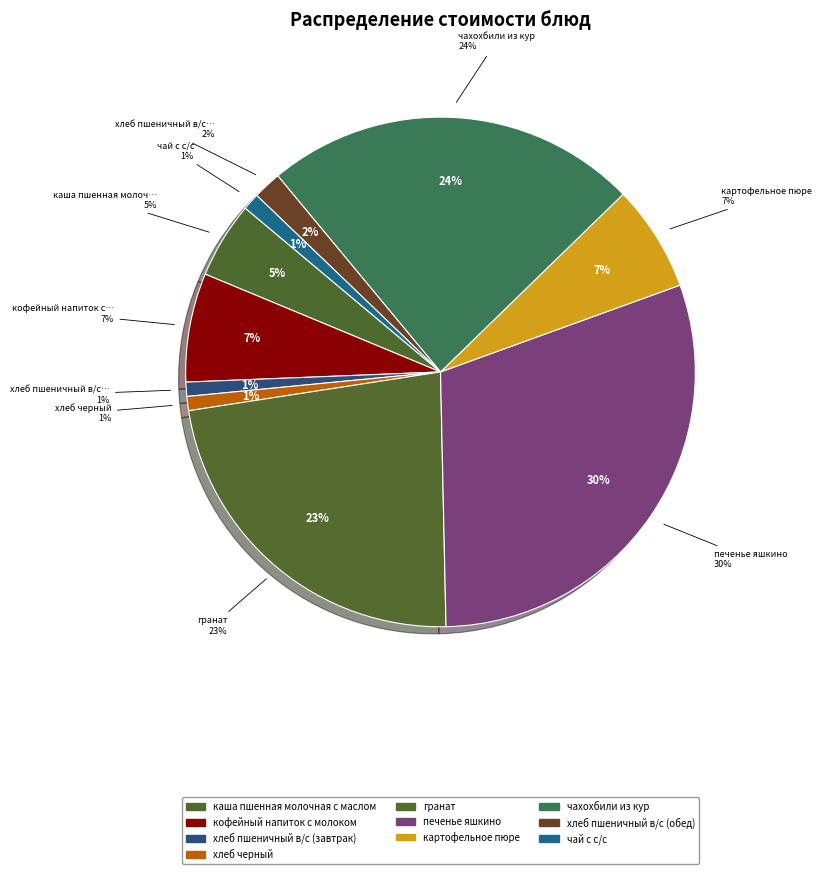

To the nearest percent, what percentage of the pie is чай с с/с?

1%